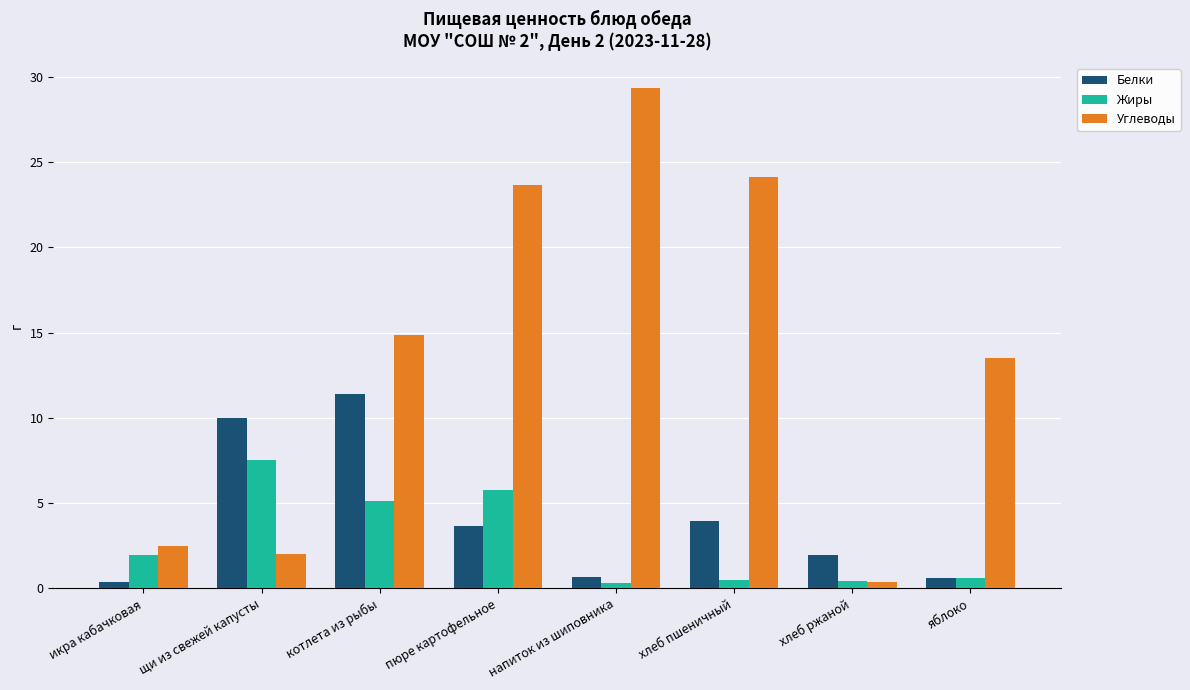

List the labels in order of Углеводы value, smallest first.

хлеб ржаной, щи из свежей капусты, икра кабачковая, яблоко, котлета из рыбы, пюре картофельное, хлеб пшеничный, напиток из шиповника